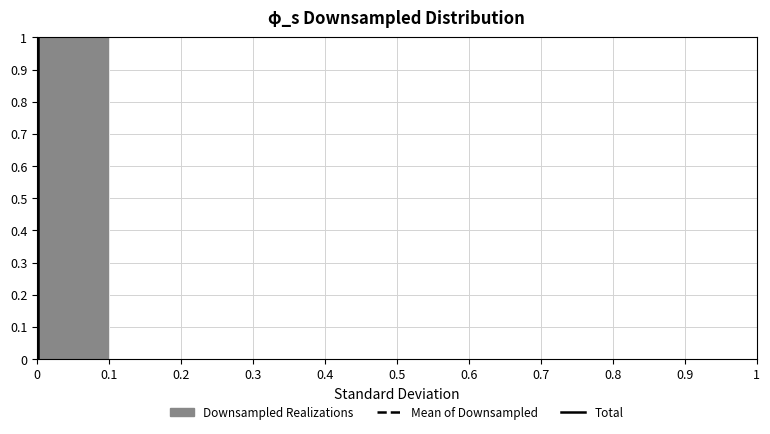

What is the height of the bar covering 0 to 0.1 on the x-axis? The values are not printed on the chart, so give them approximately, as read against the axis.

1